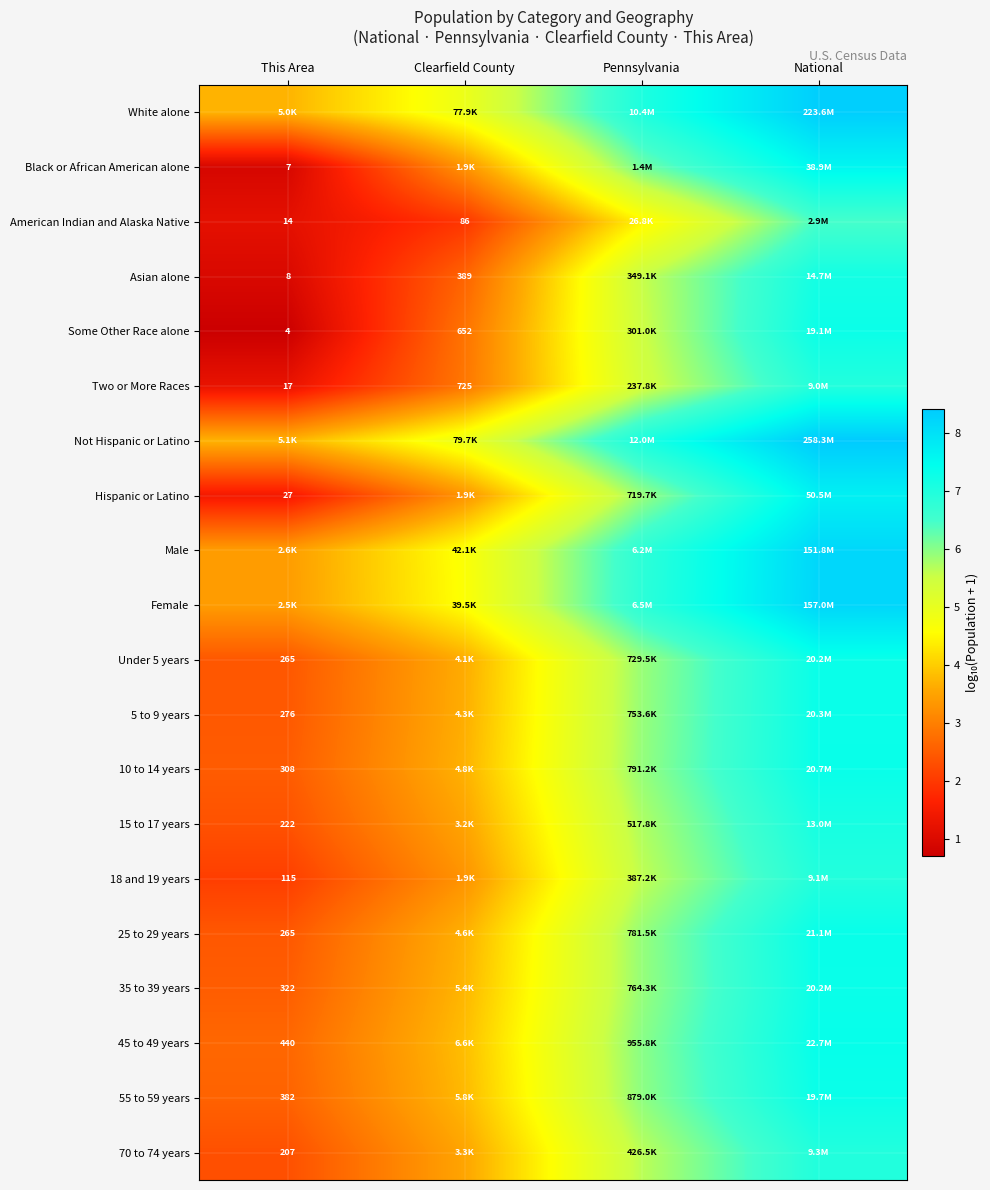

Which category has the highest value across all series?

National